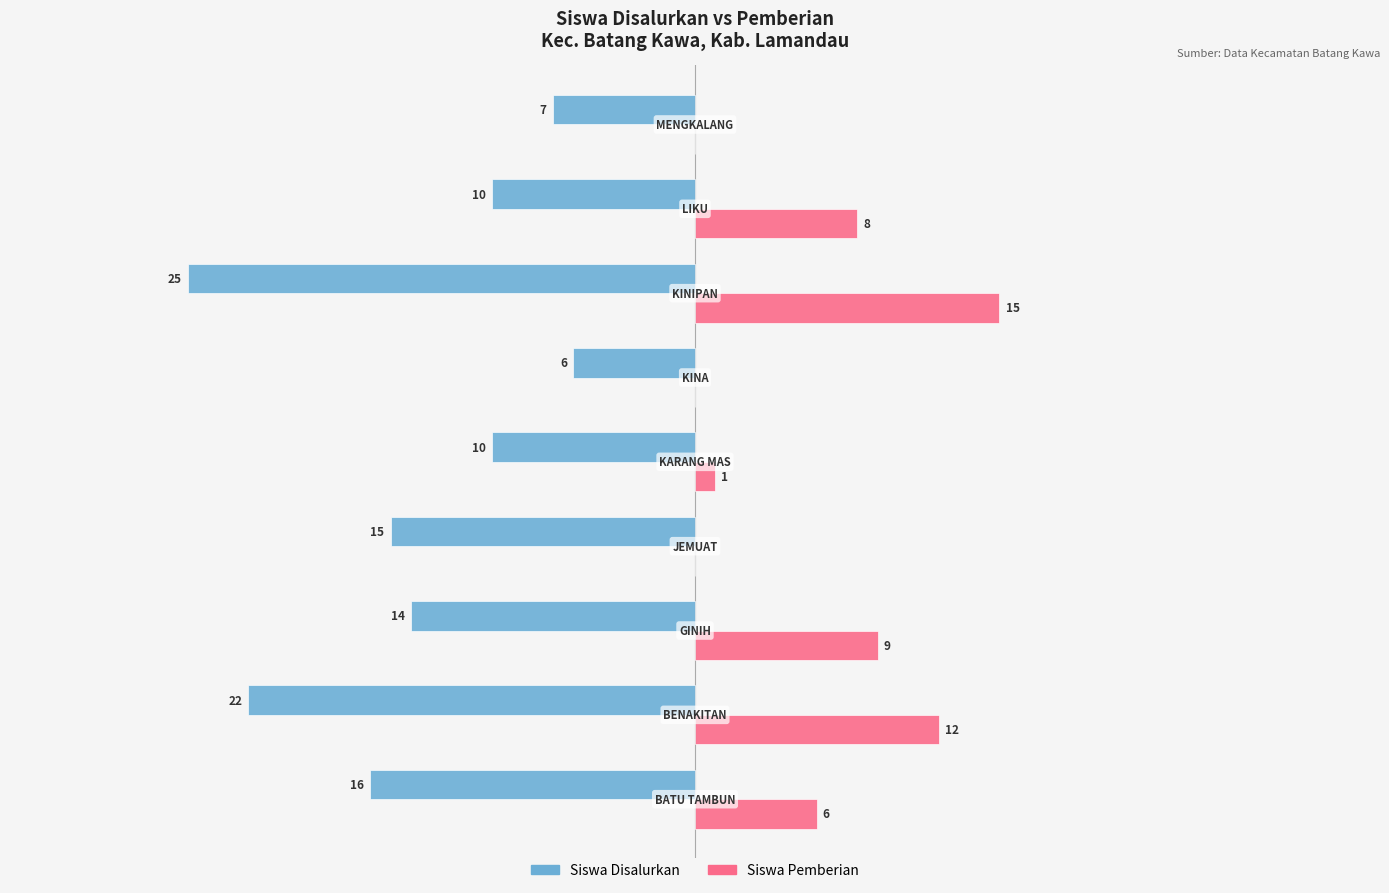

What are all the series names shown in the legend?

Siswa Disalurkan, Siswa Pemberian